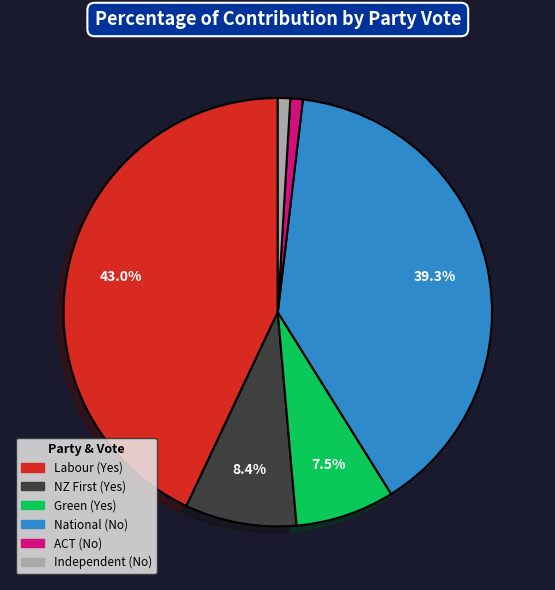

To the nearest percent, what is the difference between the largest and smallest slice percentages?

42%